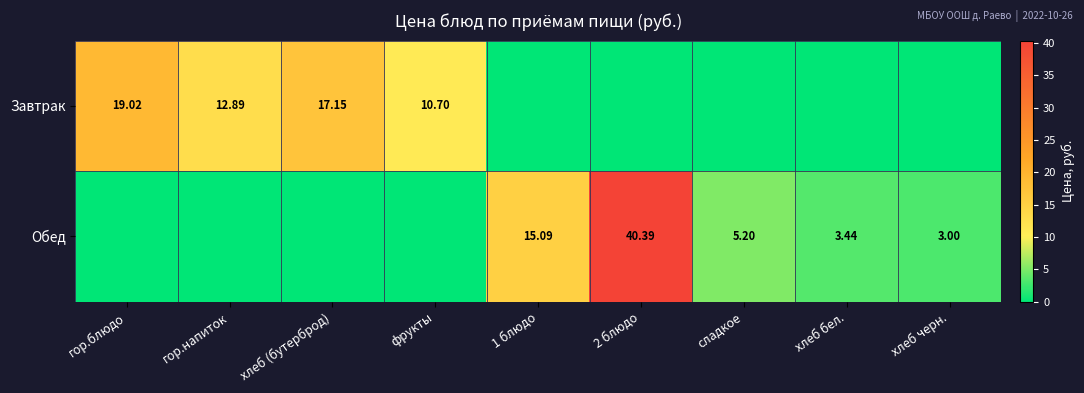

At how many categories does at least one series exceed 35?

1